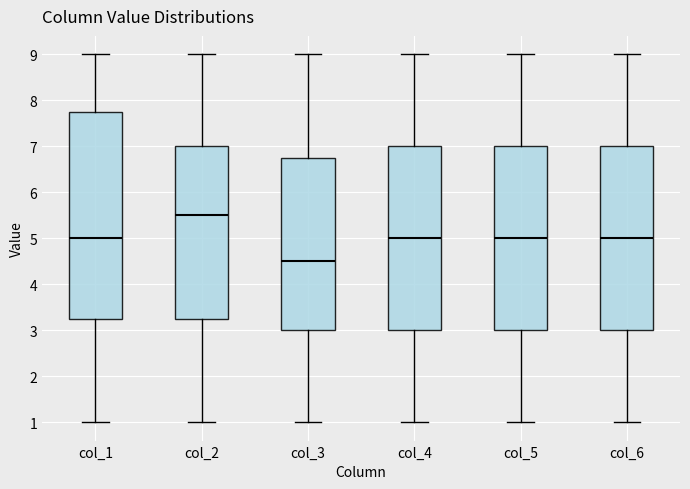

Where does the upper whisker of the box for col_1 end on the y-axis? The values are not printed on the chart, so give them approximately, as read against the axis.

9.0